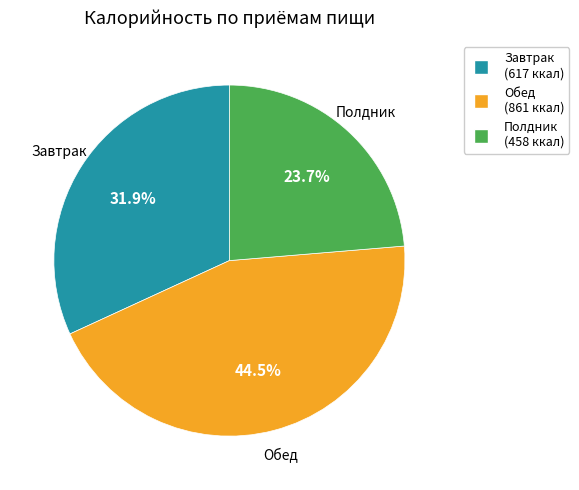

How many segments does this pie chart have?

3